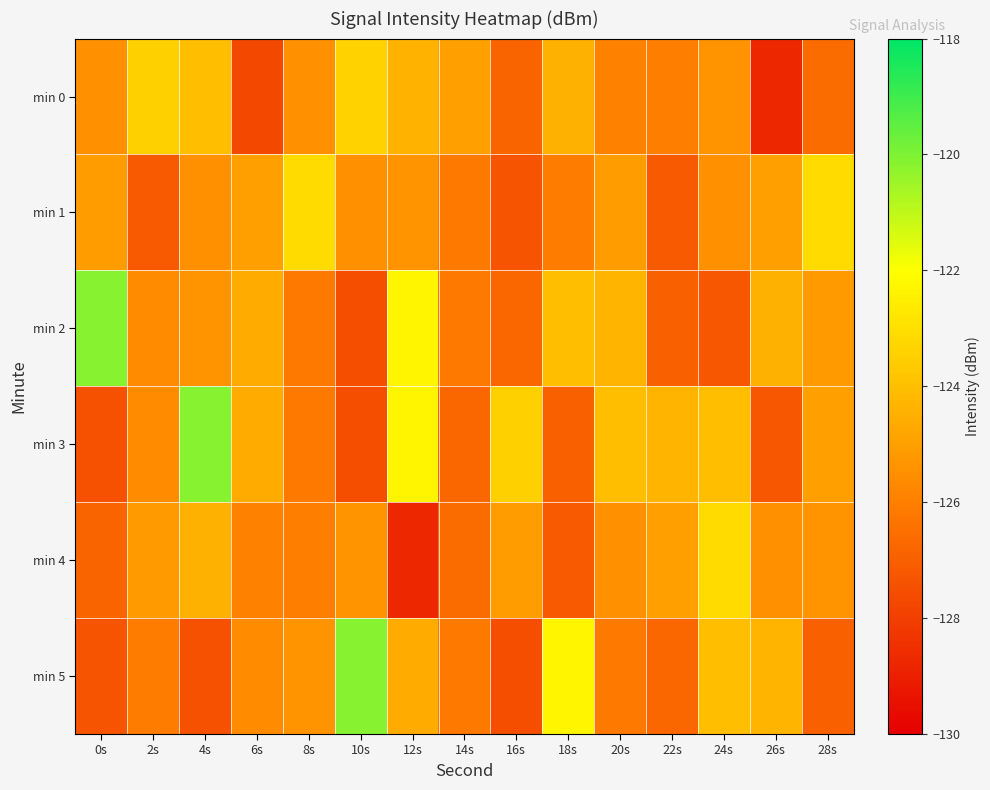

Which series has the largest range (max minus min)?

min 2